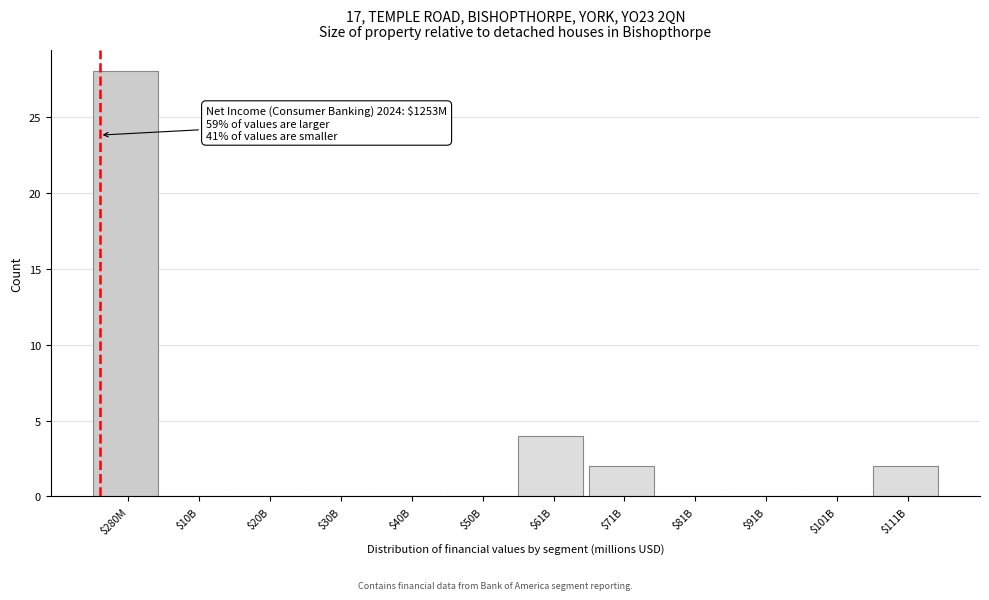

Where is the data nearest to the value 14?

$61B